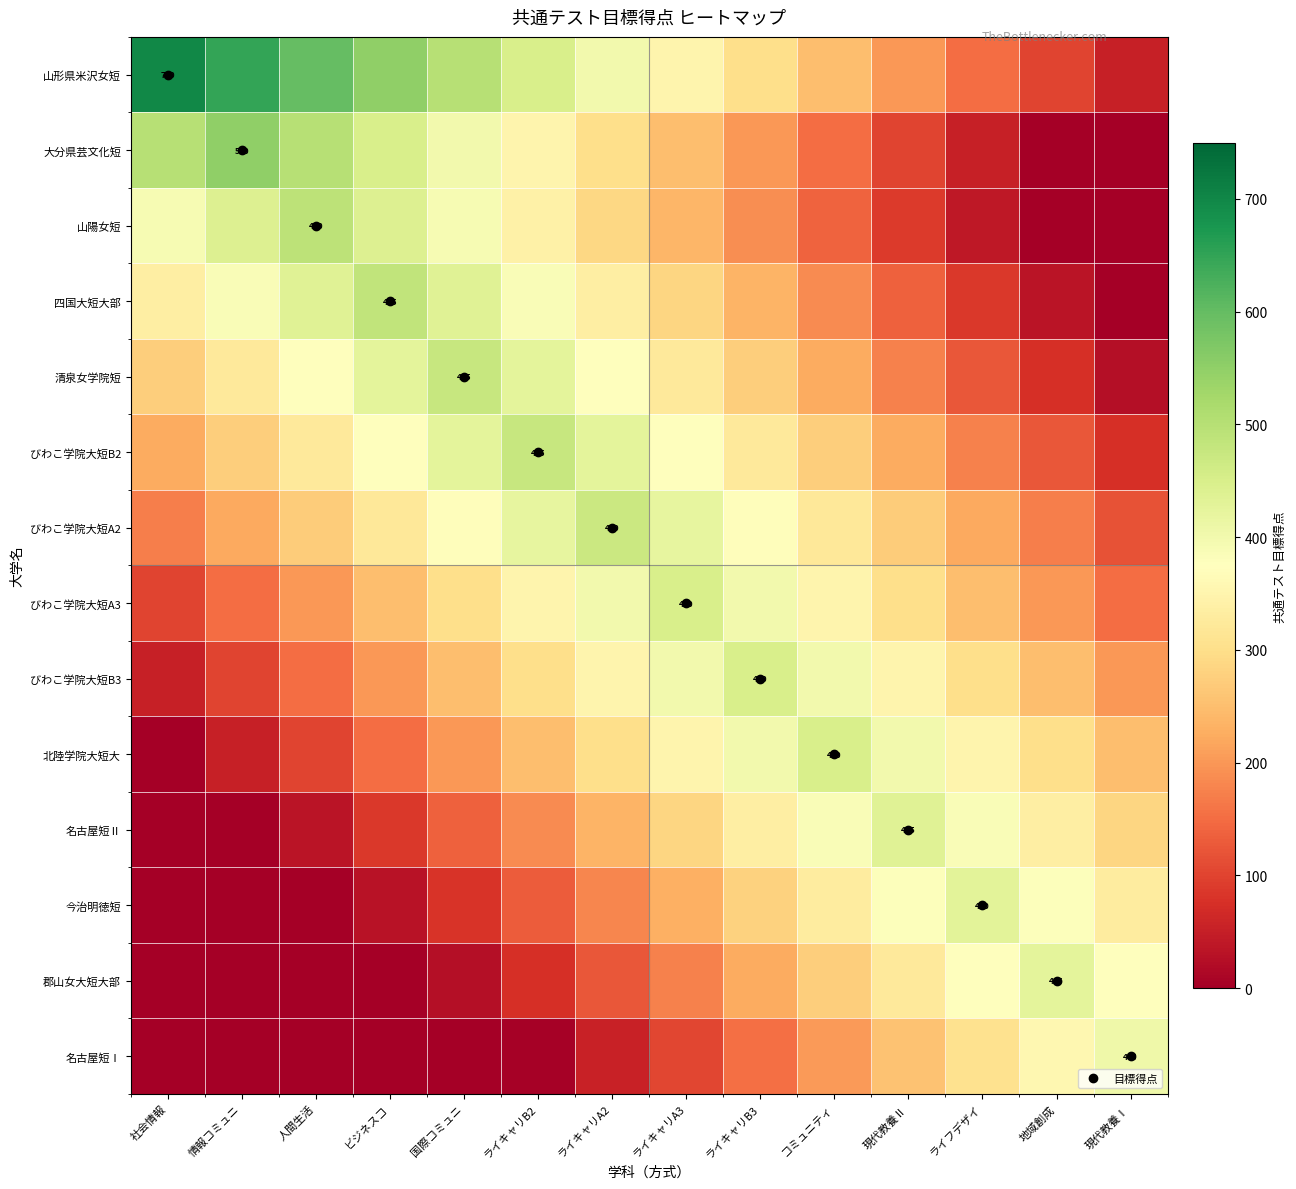

Which has a higher value, ライキャリB2 or ビジネスコ?

ビジネスコ